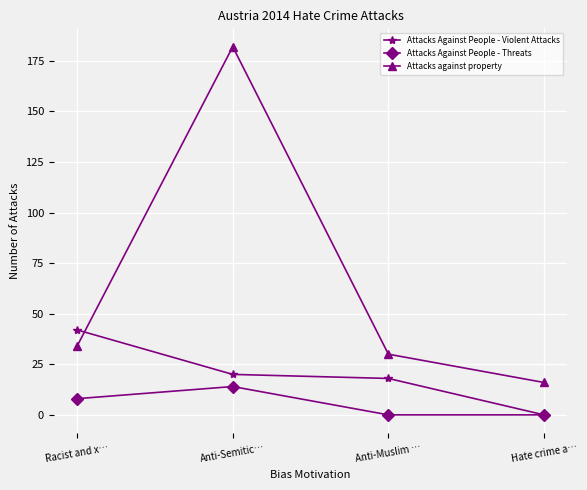

Is this an area chart (filled region under the line)?

No